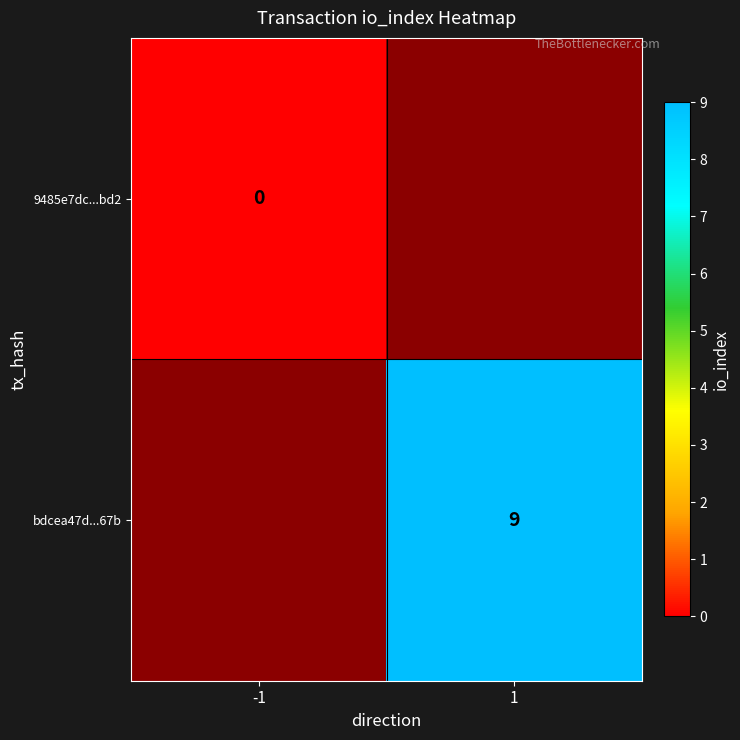

The value of bdcea47d...67b at 1 is 9. True or false?

True